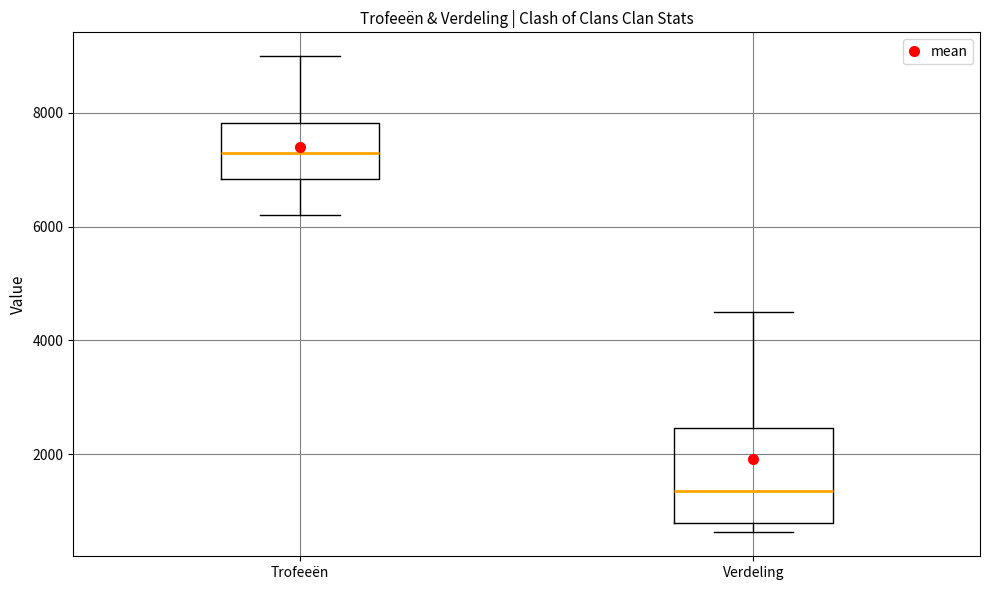

Which box has the lowest median line?

Verdeling